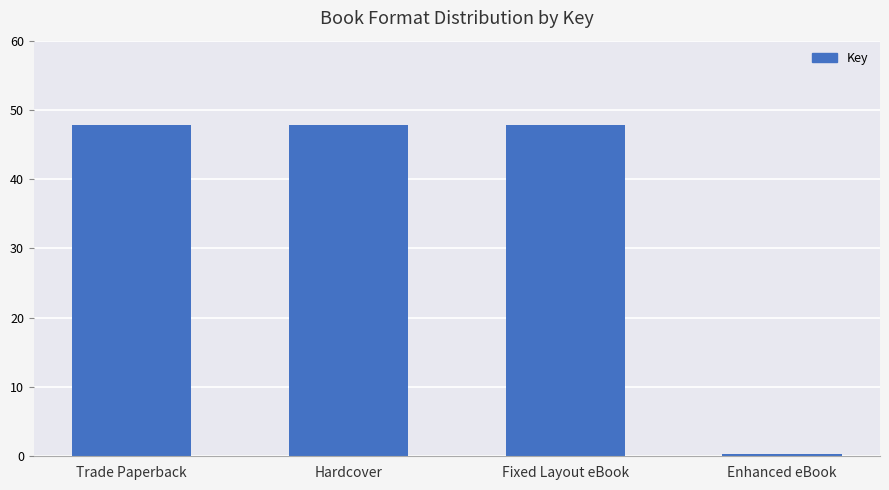

What is the approximate value at Trade Paperback?

47878007